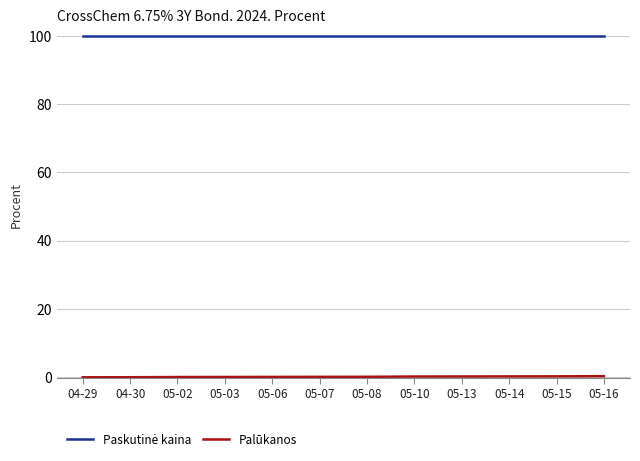

At which category is the sum across all series the highest?

05-16